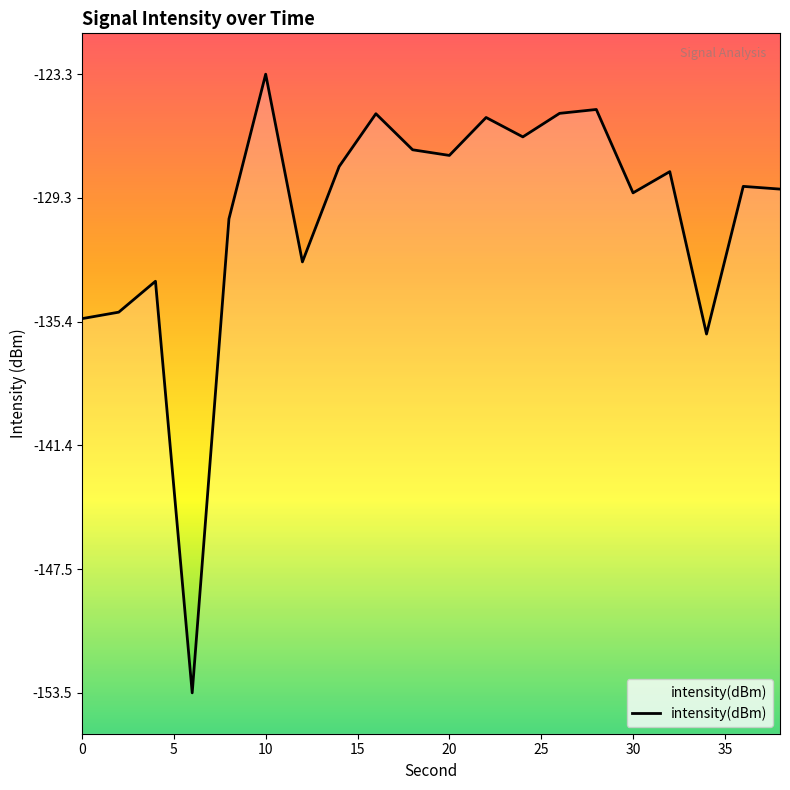

What is the difference between the maximum and minimum values?

30.3